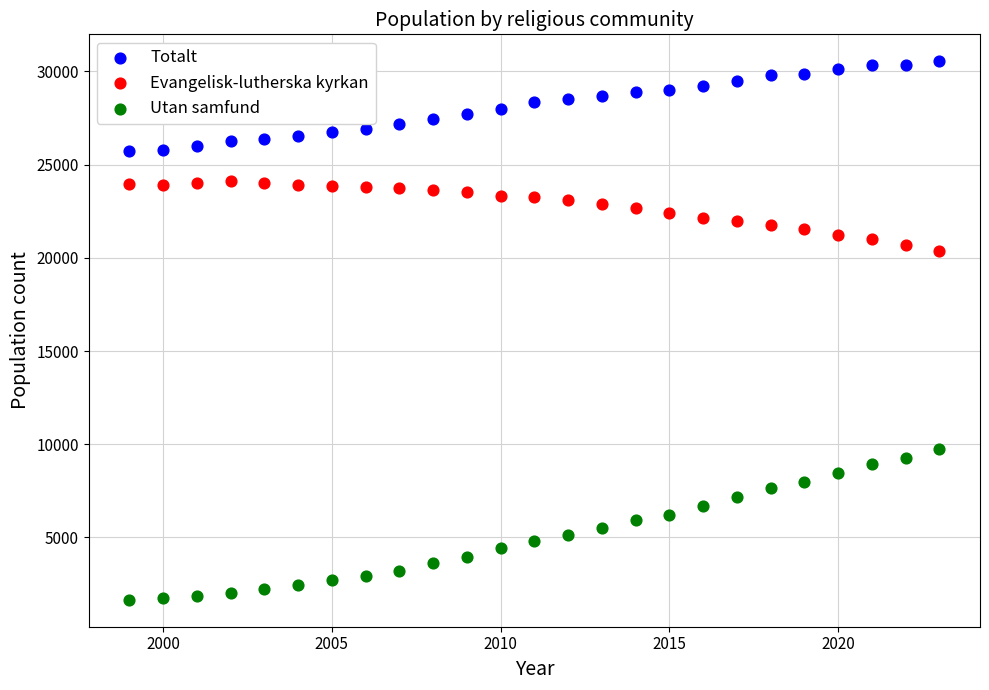

Across all data points, what is the range of Y values (max minus min)?

28884